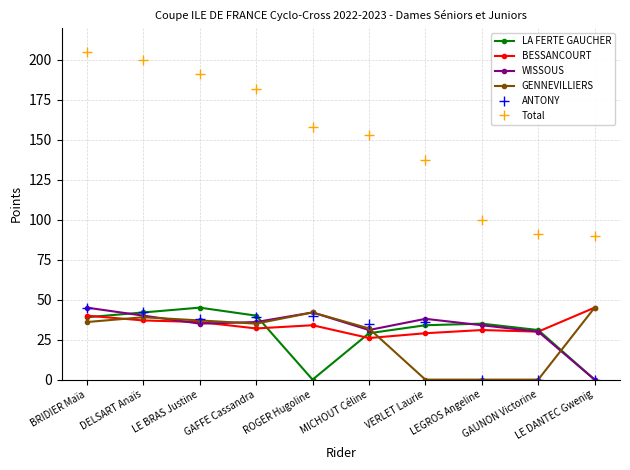

Which category has the highest value in the Total series?

BRIDIER Maïa